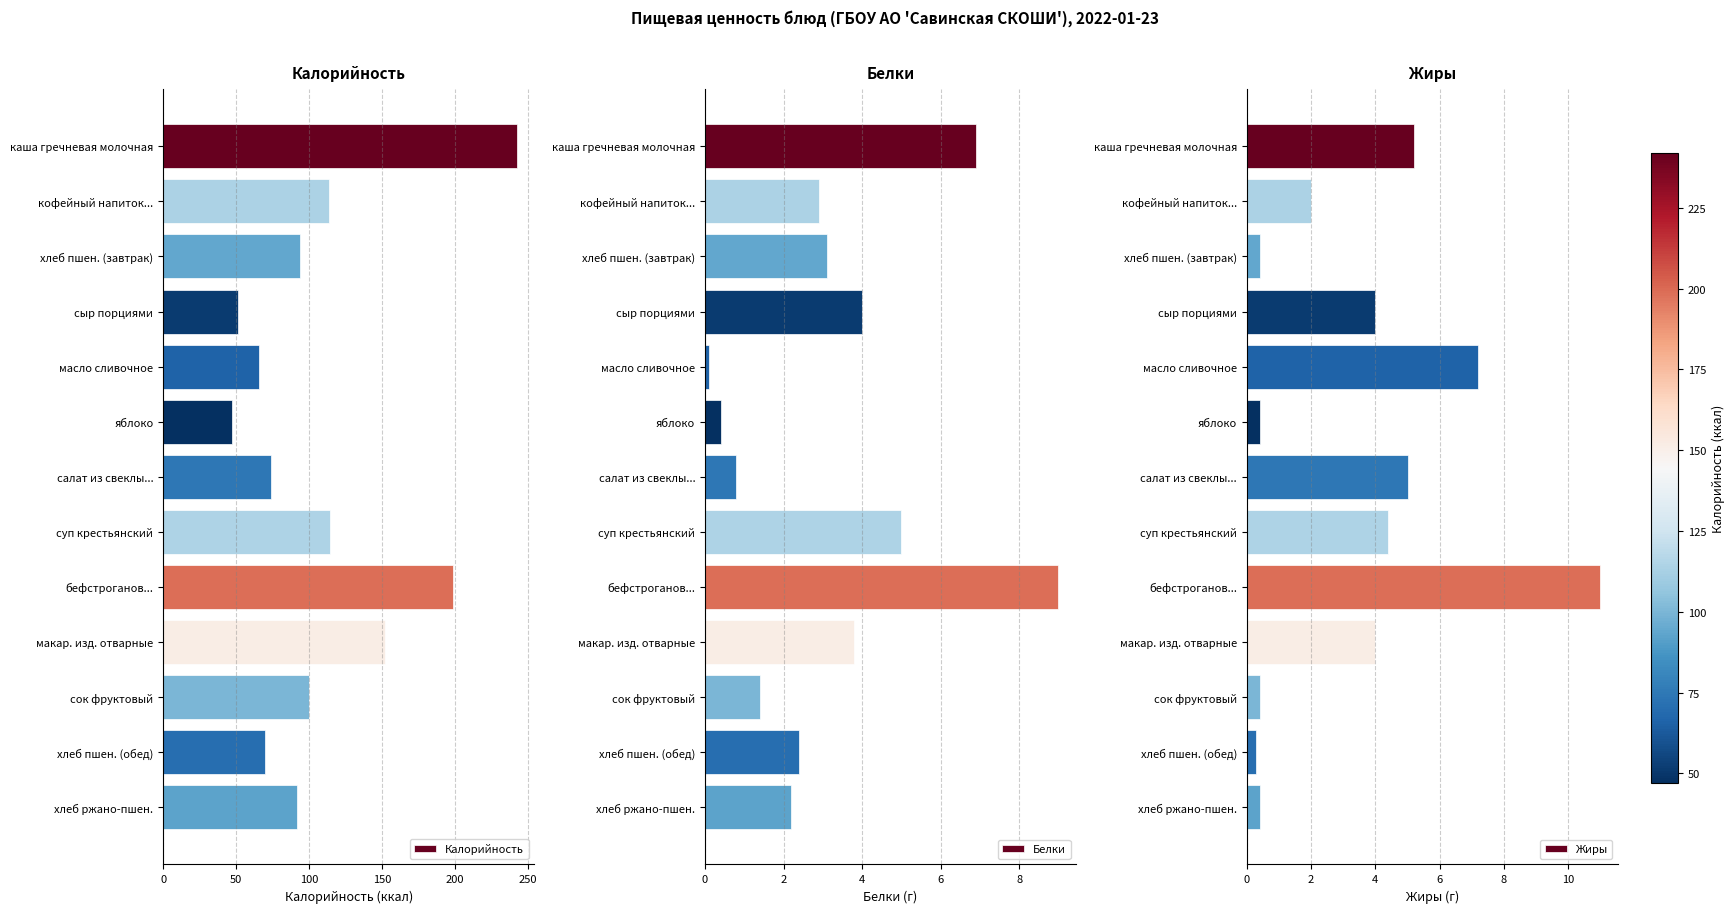

The Белки series shows 13.7 at бефстроганов.... True or false?

False